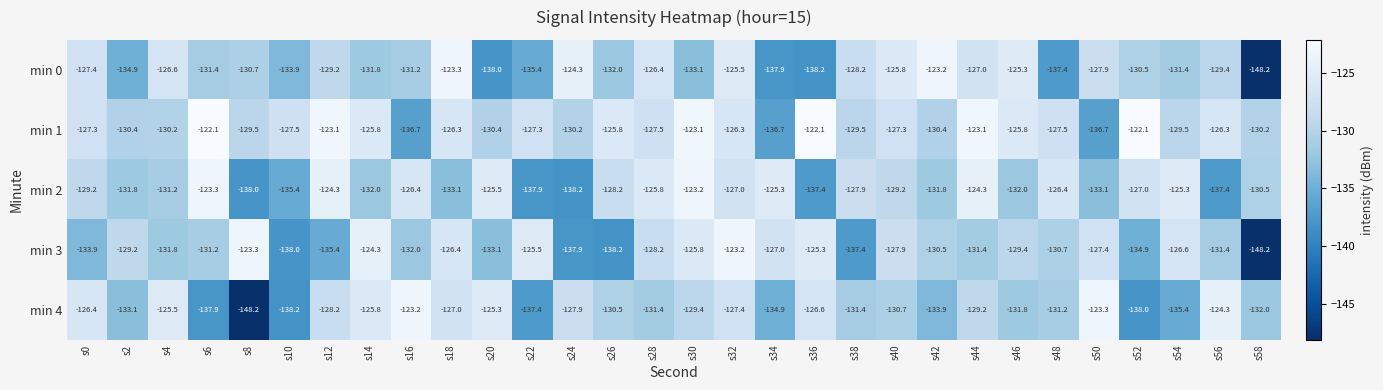

True or false: min 4 has a value of -134.9 at s34.

True